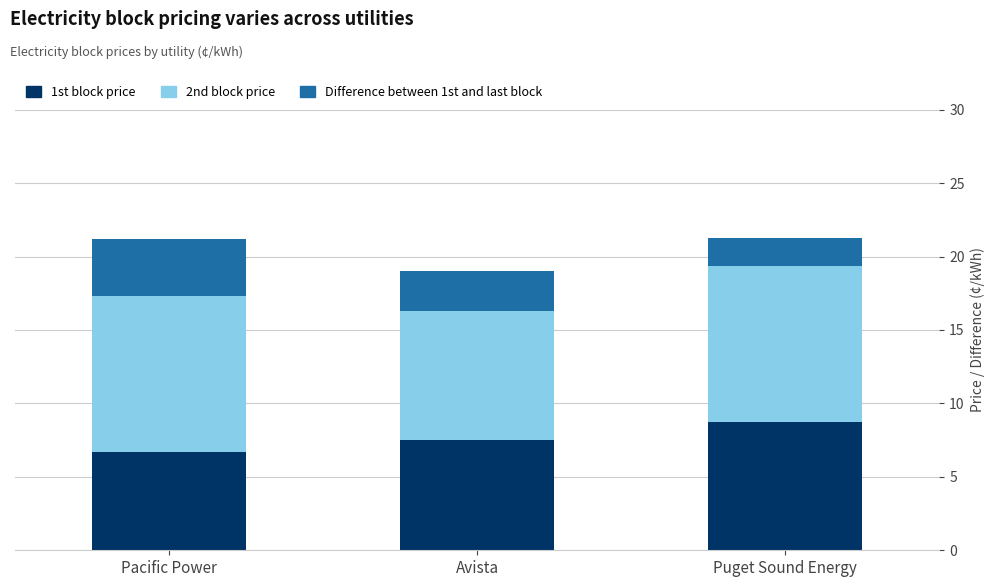

How many bars are there in total?

3